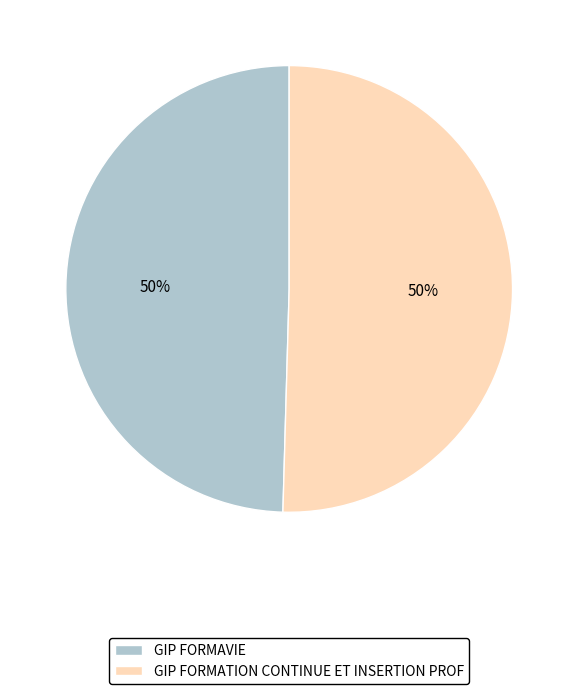

Is the sum of GIP FORMATION CONTINUE ET INSERTION PROF and GIP FORMAVIE greater than half?

Yes